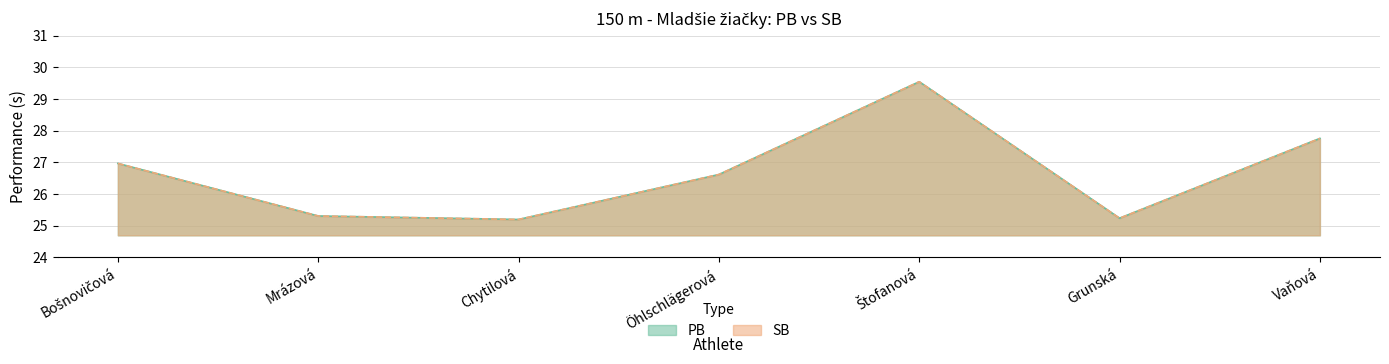

Which series has the widest spread of values?

PB